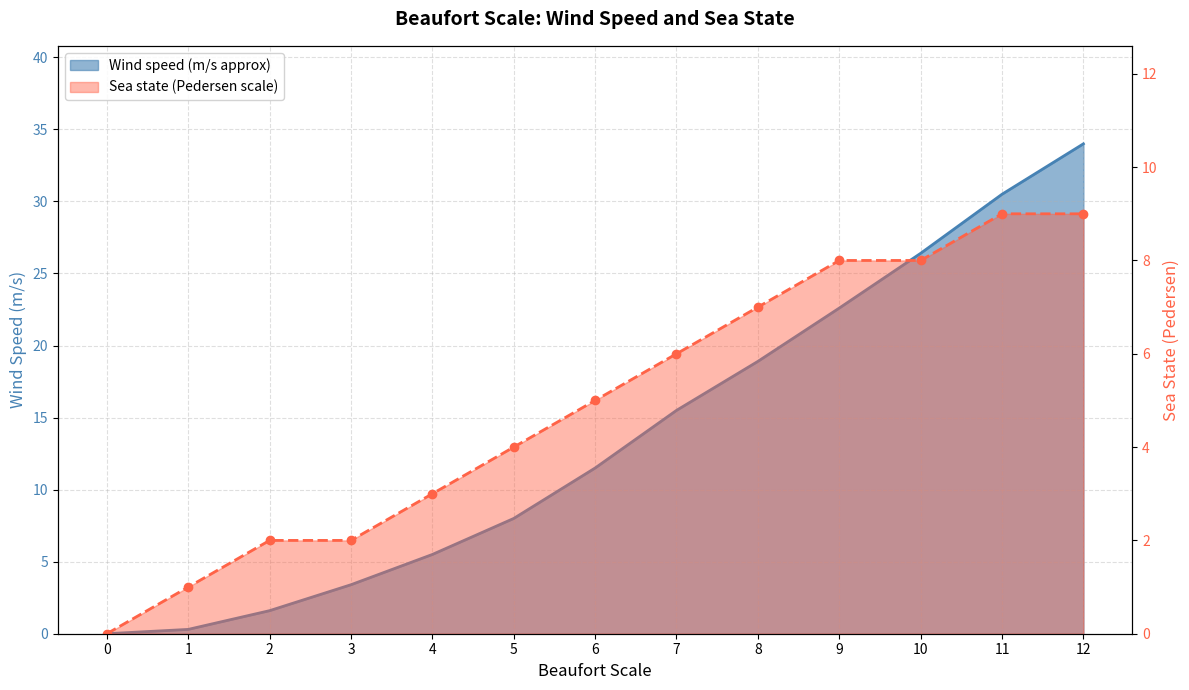

True or false: Wind speed (m/s approx) and Sea state (Pedersen scale) cross at least once.

True